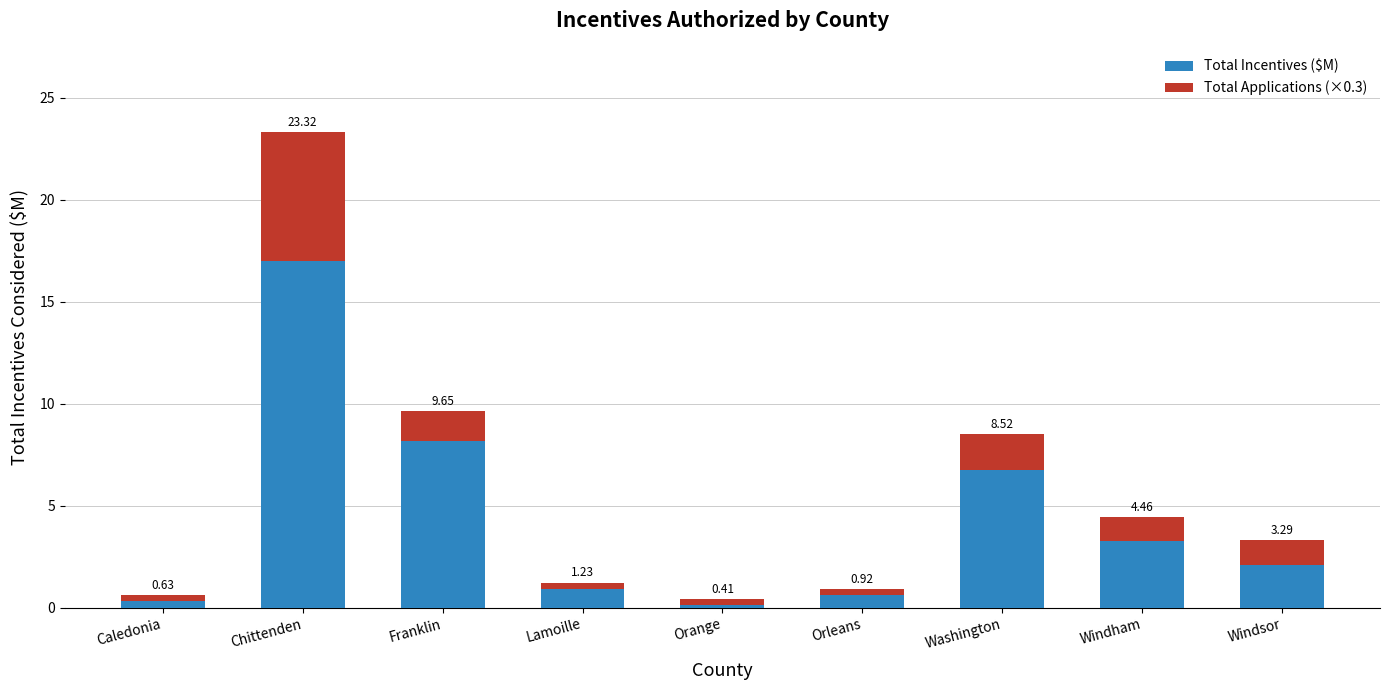

What position from the left is Lamoille?

4